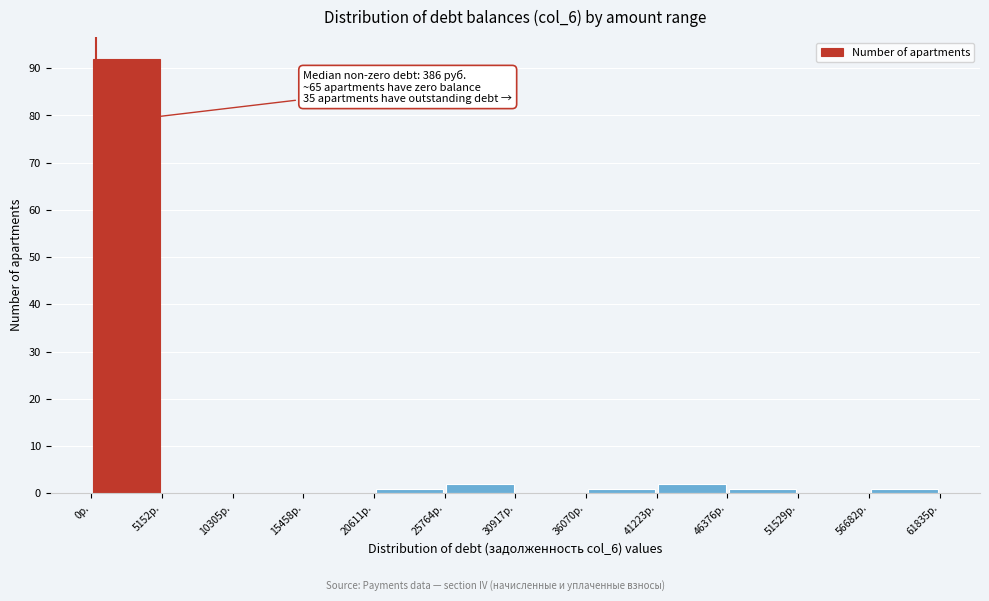

Over which range of the x-axis is the bar tallest?

0 to 5000